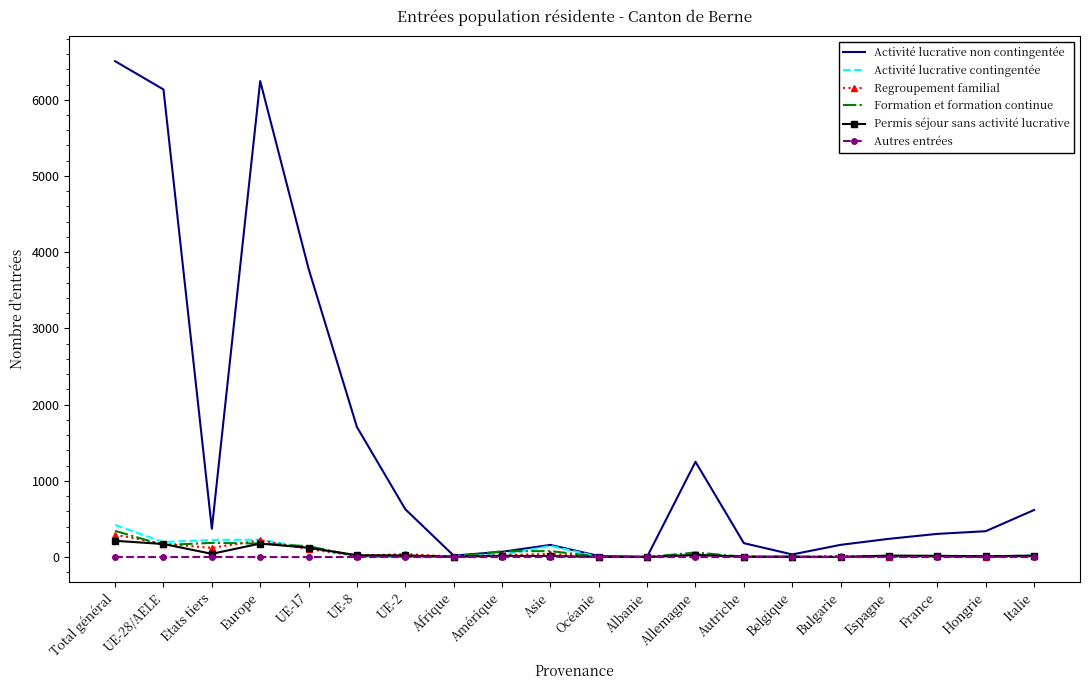

The Regroupement familial series shows 294 at Total général. True or false?

True